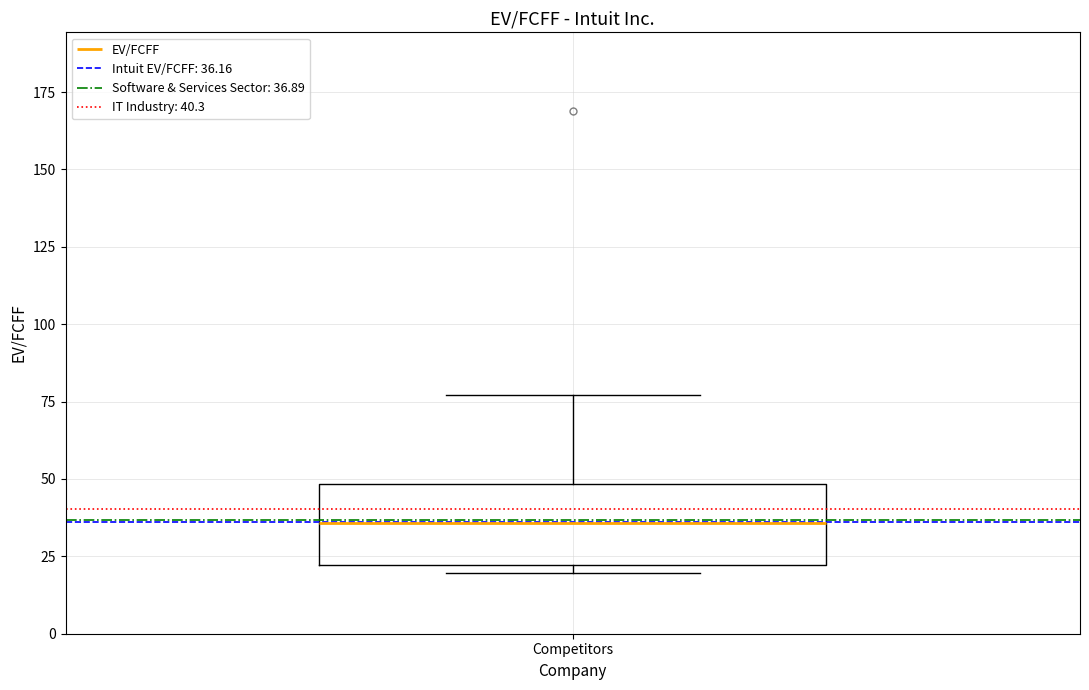

Transcribe this box plot: give where the median line is, the range the box spans, and where the two whiskers end, as read against the y-axis. The values are not printed on the chart, so give them approximately, as read against the axis.

median 35, box 20 to 50, whiskers 20 (just below the box's lower edge) to 75